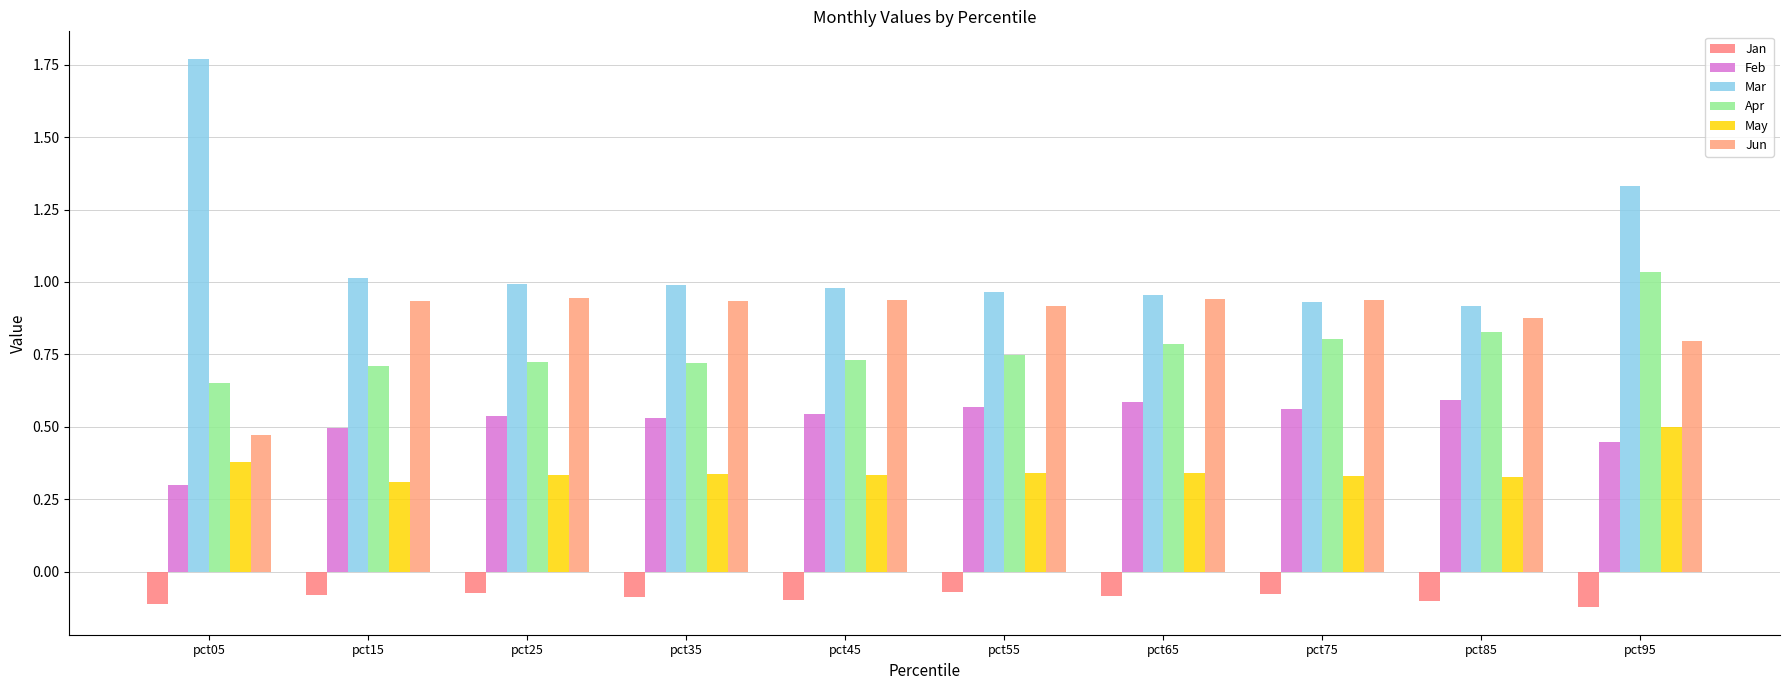

What is the total value across all series at pct05?

3.5